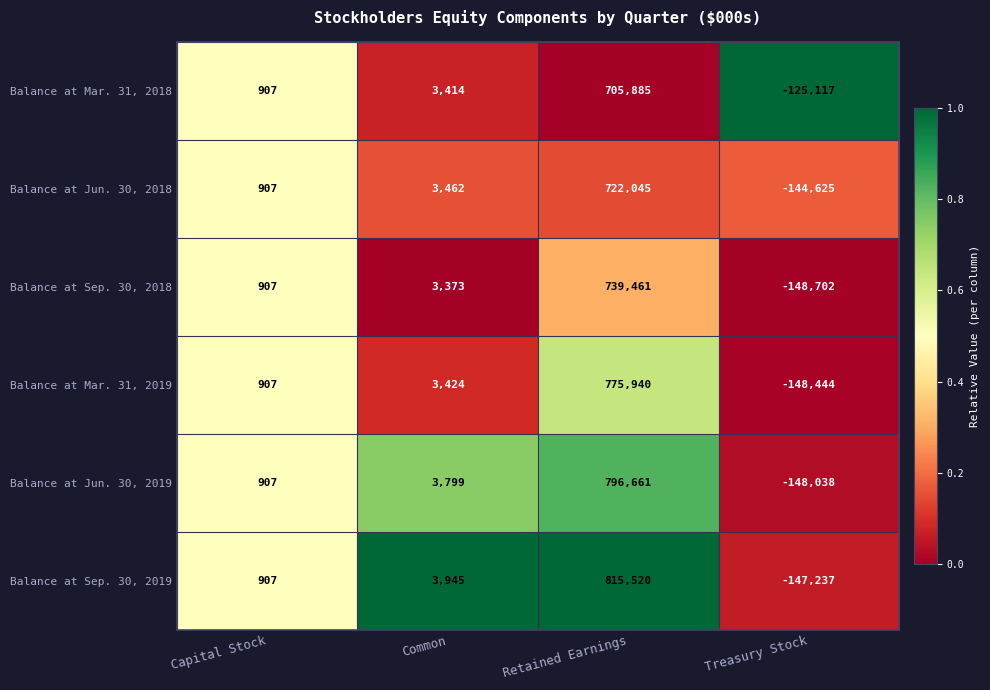

Rank the series by their maximum value, from highest to lowest.

Balance at Sep. 30, 2019, Balance at Jun. 30, 2019, Balance at Mar. 31, 2019, Balance at Sep. 30, 2018, Balance at Jun. 30, 2018, Balance at Mar. 31, 2018